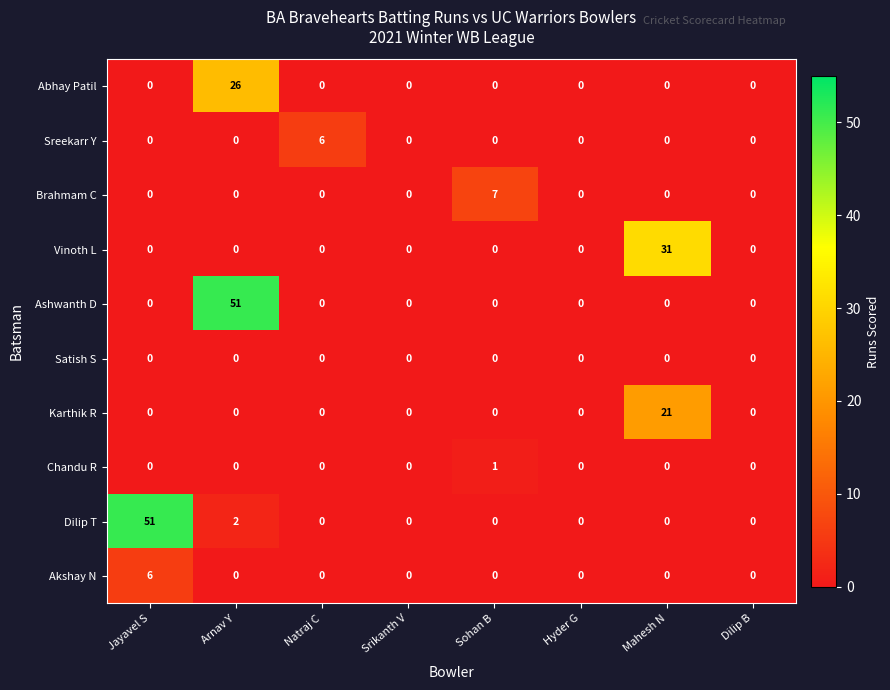

What is the difference between the maximum and second lowest values in the Akshay N series?

6